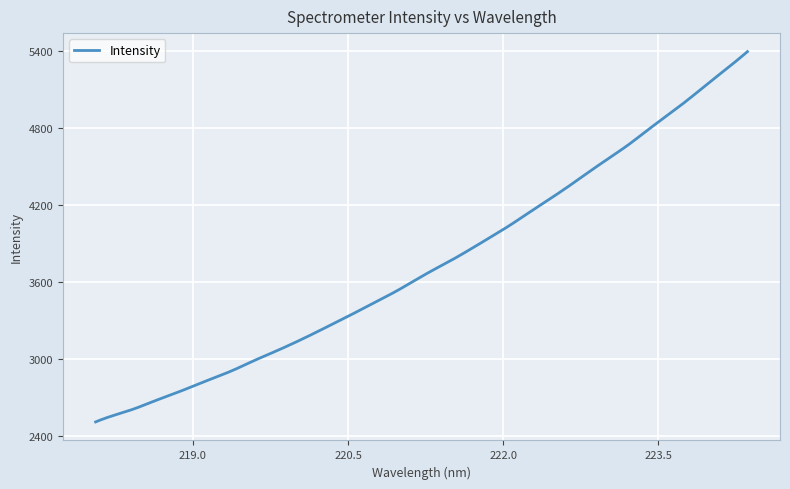

What is the difference between the second highest and minimum values?

2875.7